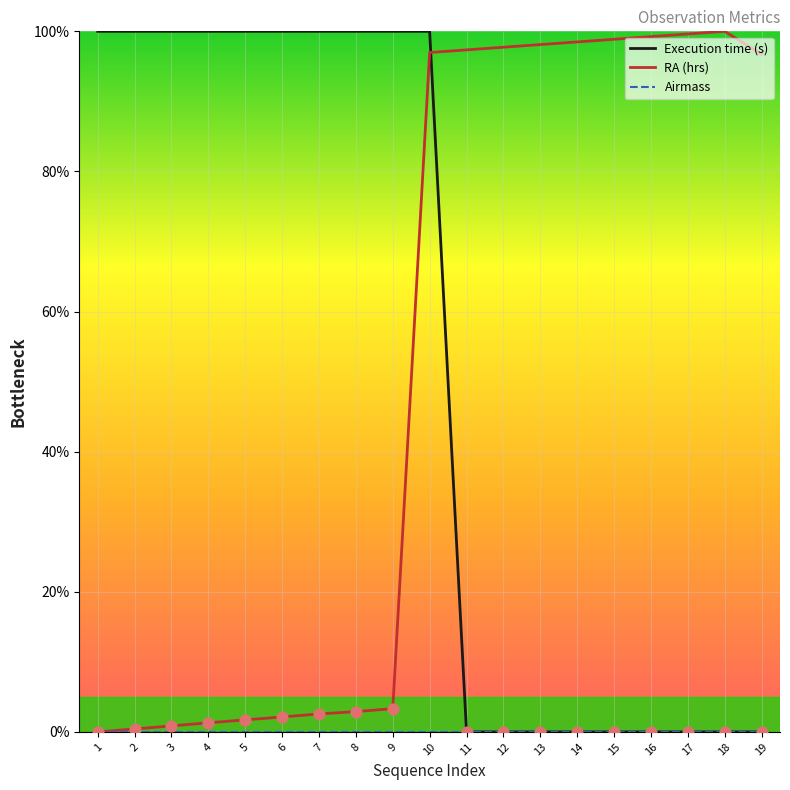

What is the total value across all series at 6?

102.1